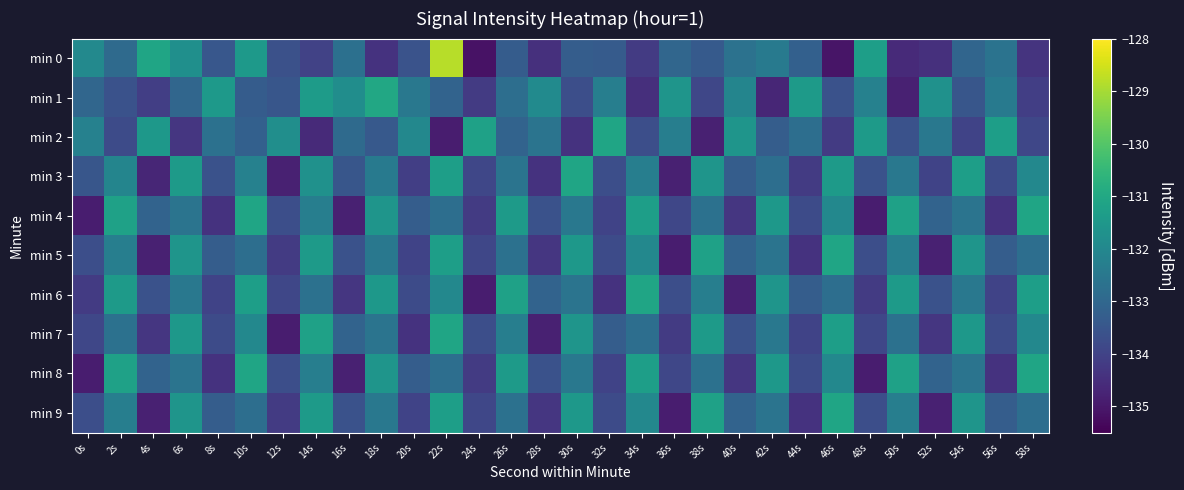

What is the total value across all series at 40s?

-1332.9